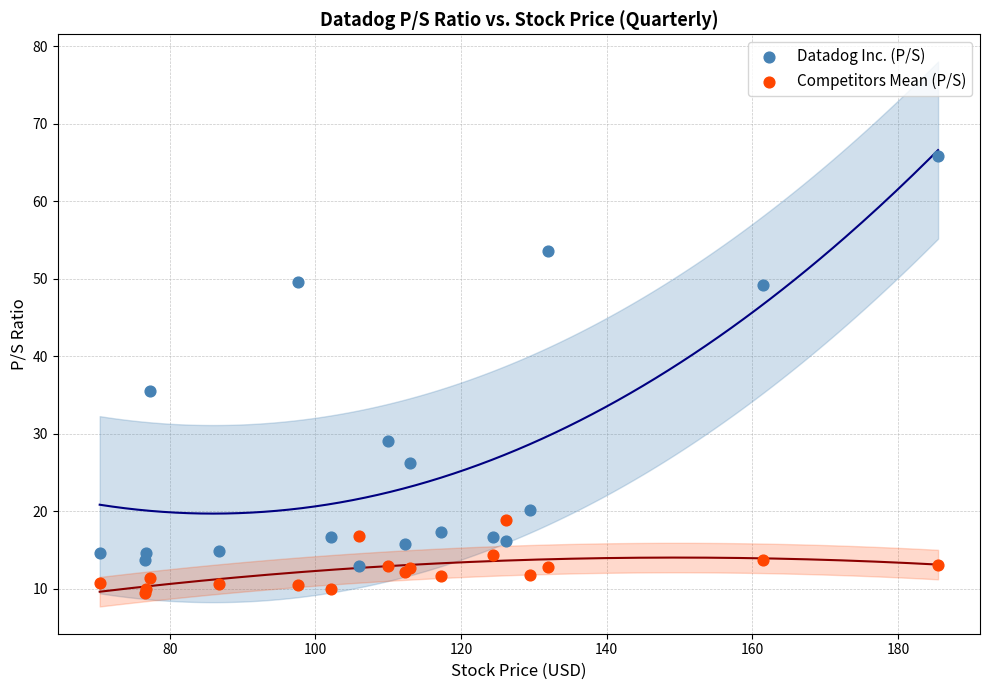

What is the X range (max minus min) for the scatter plot?

115.1